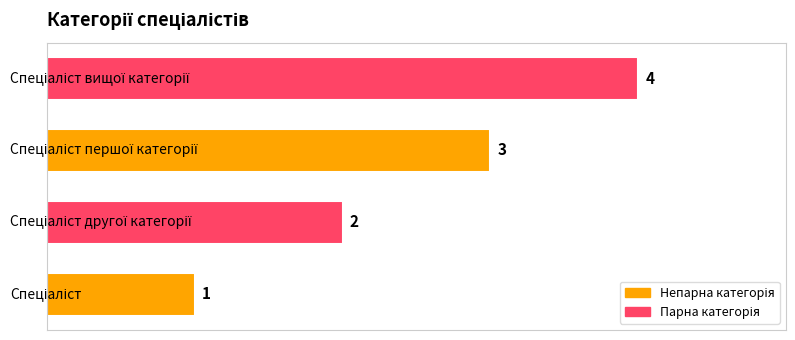

What is the sum of all values?

10